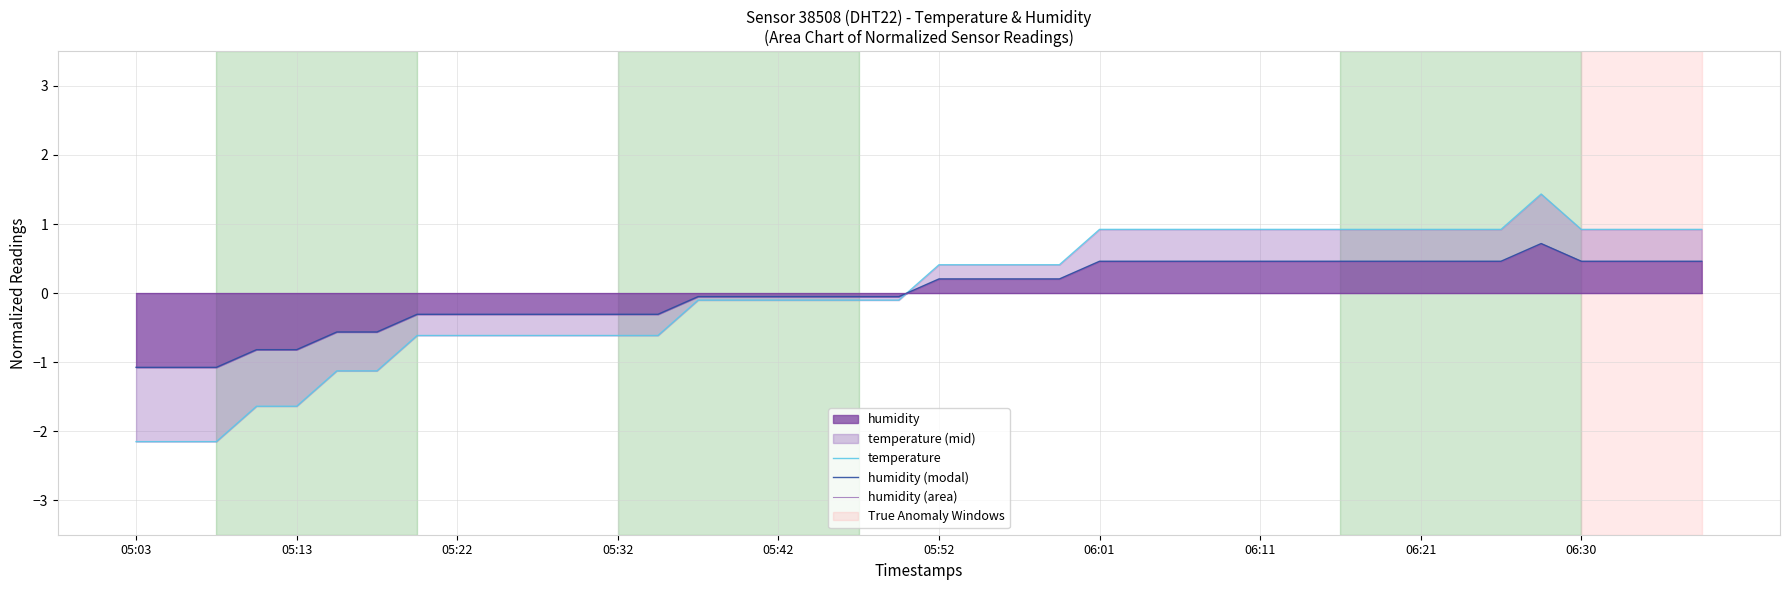

True or false: humidity (modal) has more than 2 interior local peaks.

False